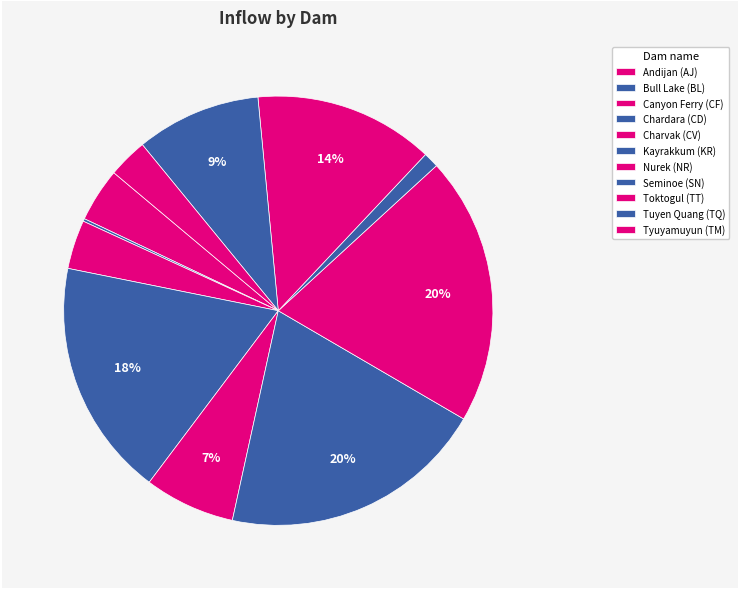

Combined, what portion of the pie is Kayrakkum (KR) and Seminoe (SN)?

21.2%